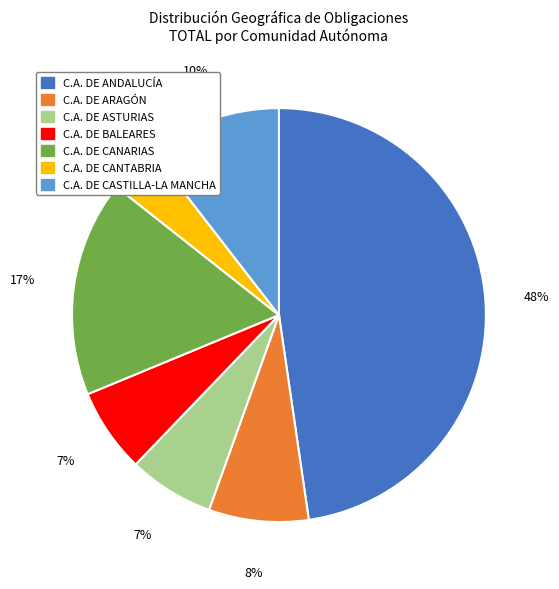

Do C.A. DE ANDALUCÍA and C.A. DE CASTILLA-LA MANCHA together represent more than half of the pie?

Yes